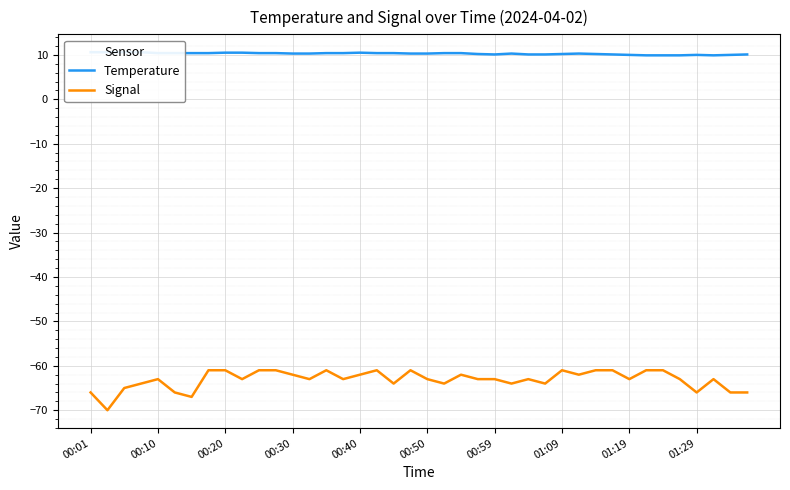

What is the difference between the maximum and minimum values in the Signal series?

9